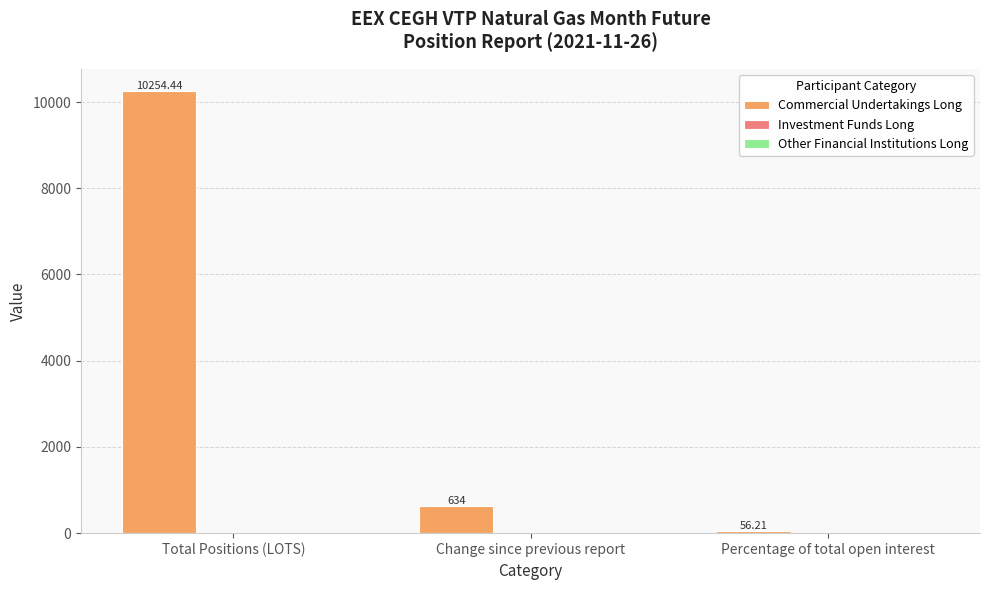

Rank the categories by value from highest to lowest.

Total Positions (LOTS), Change since previous report, Percentage of total open interest